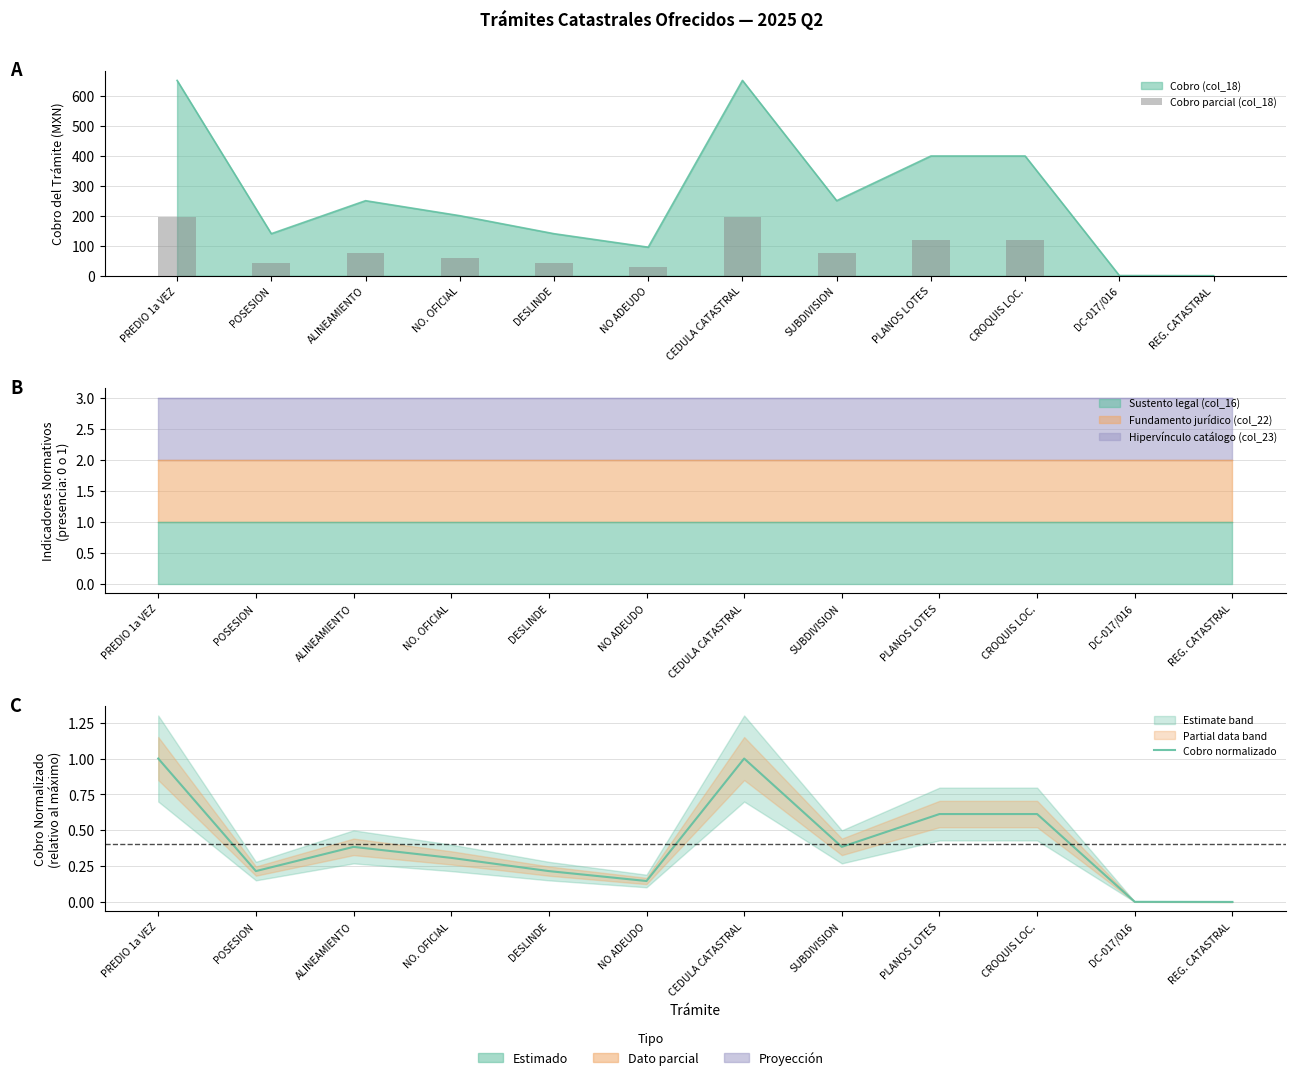

Which series changed the most between DC-017/016 and REG. CATASTRAL?

Cobro parcial (col_18)